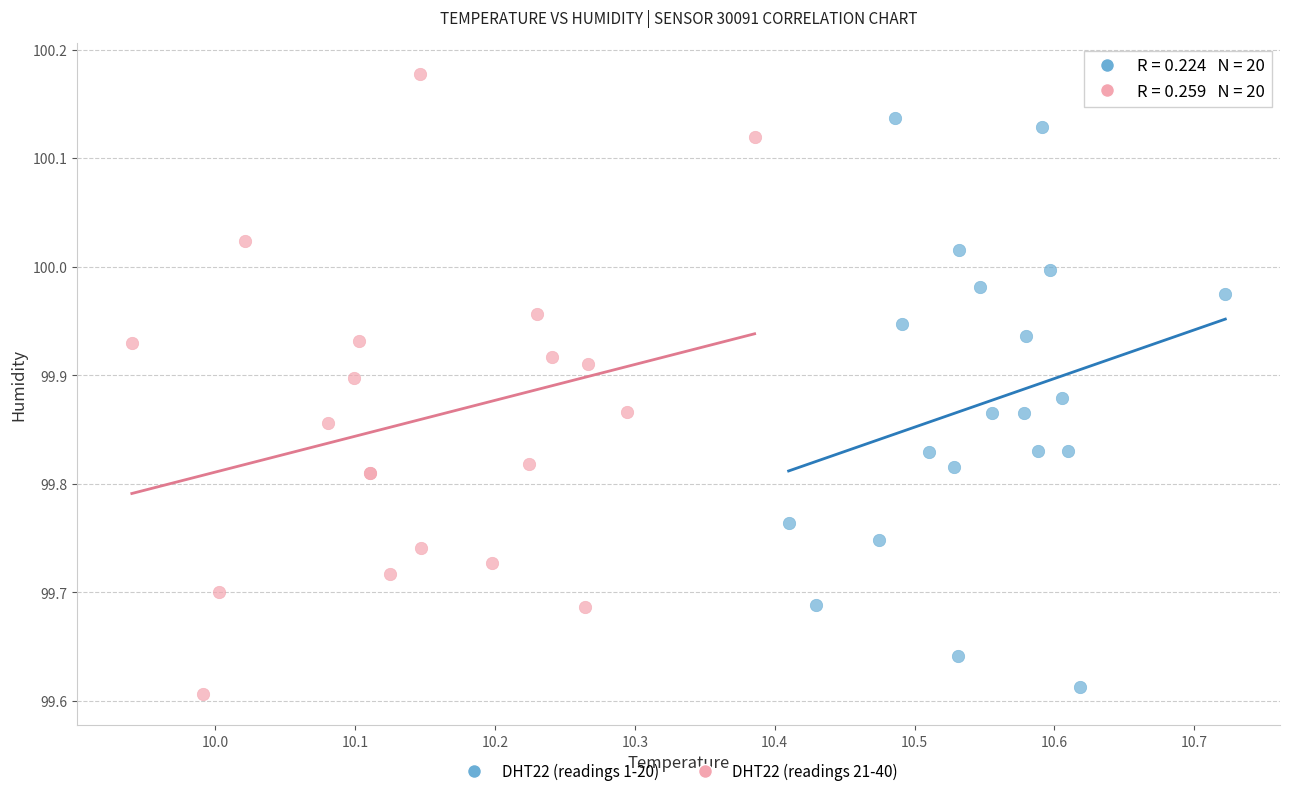

What are all the series names shown in the legend?

DHT22 (readings 1-20), DHT22 (readings 21-40)